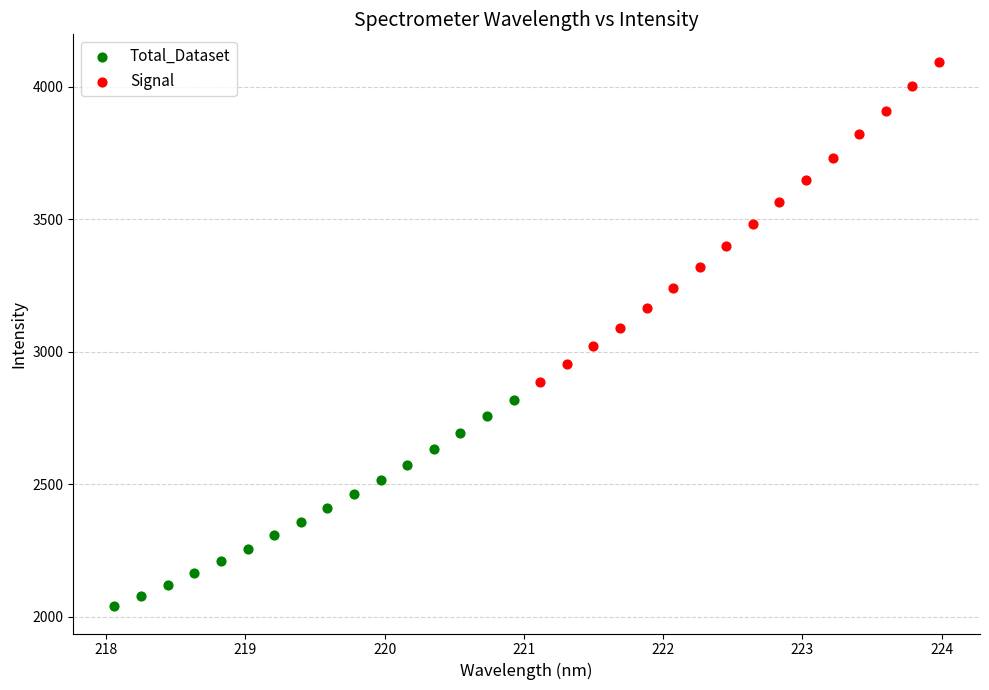

Which series contains the highest Y value?

Signal